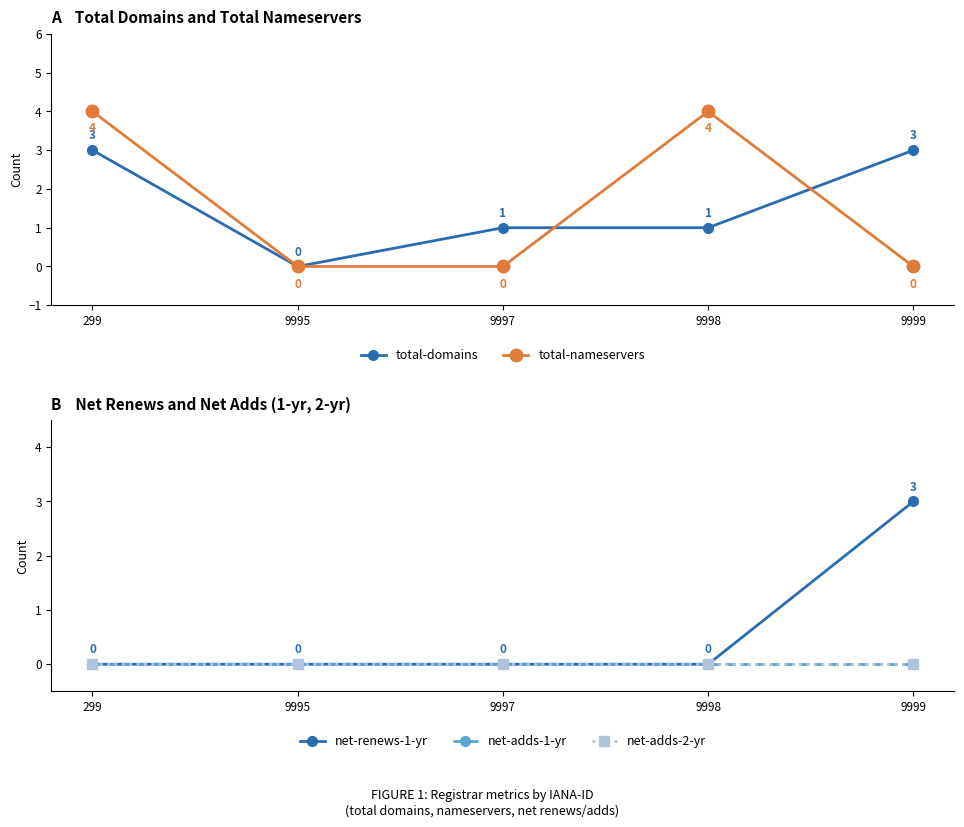

Count the total-domains values in the range 1 to 3.

4